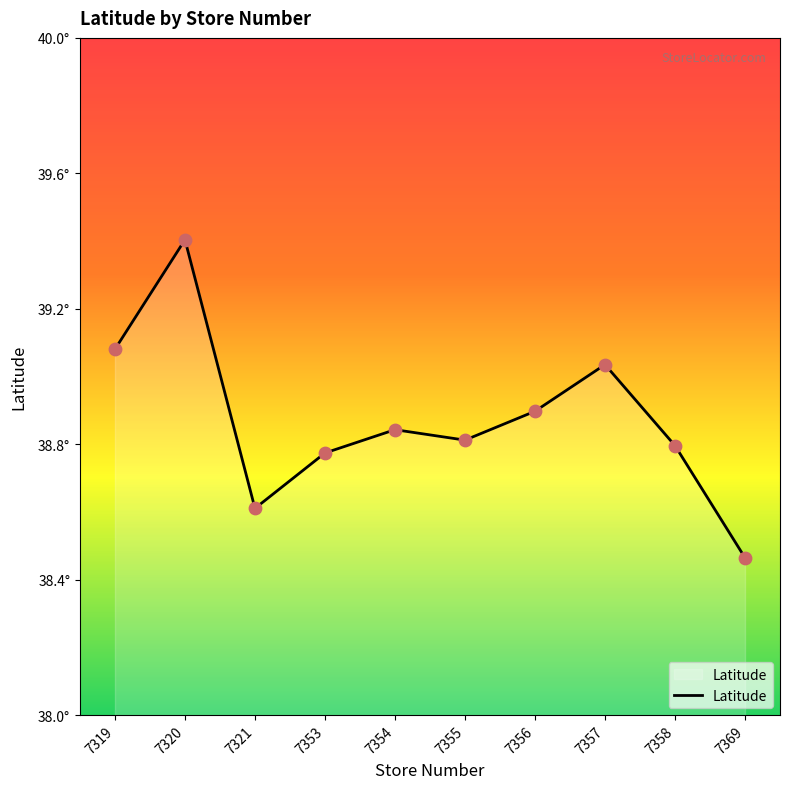

Approximately how many times larger is the value at 7354 compared to 7319?

1.0